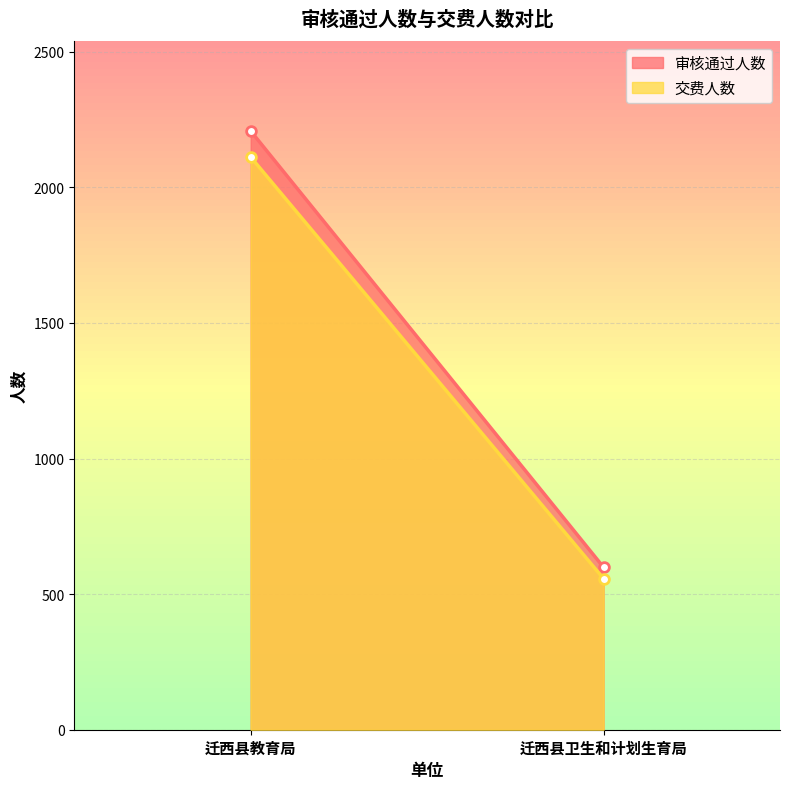

List the series in order of their peak value, highest first.

审核通过人数, 交费人数